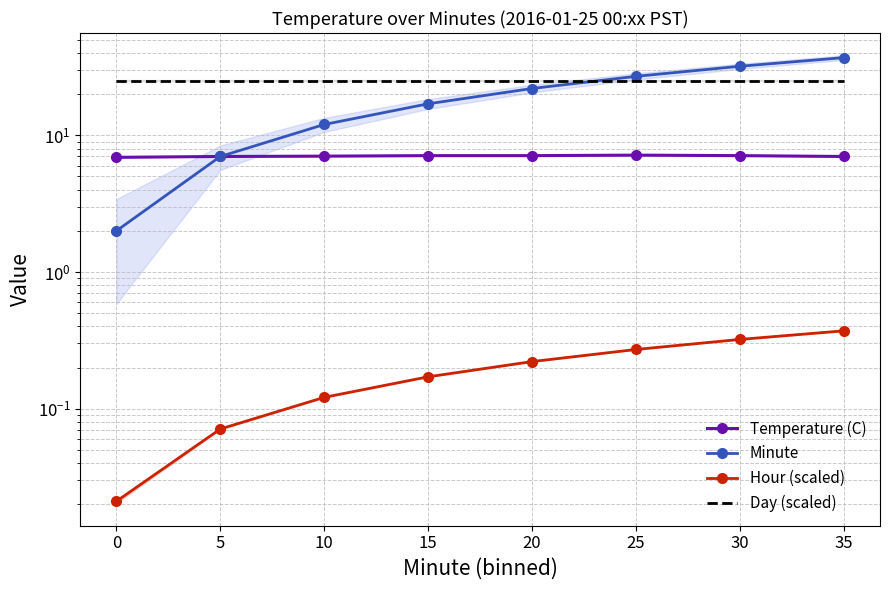

Rank the series by their average value, from highest to lowest.

Day (scaled), Minute, Temperature (C), Hour (scaled)